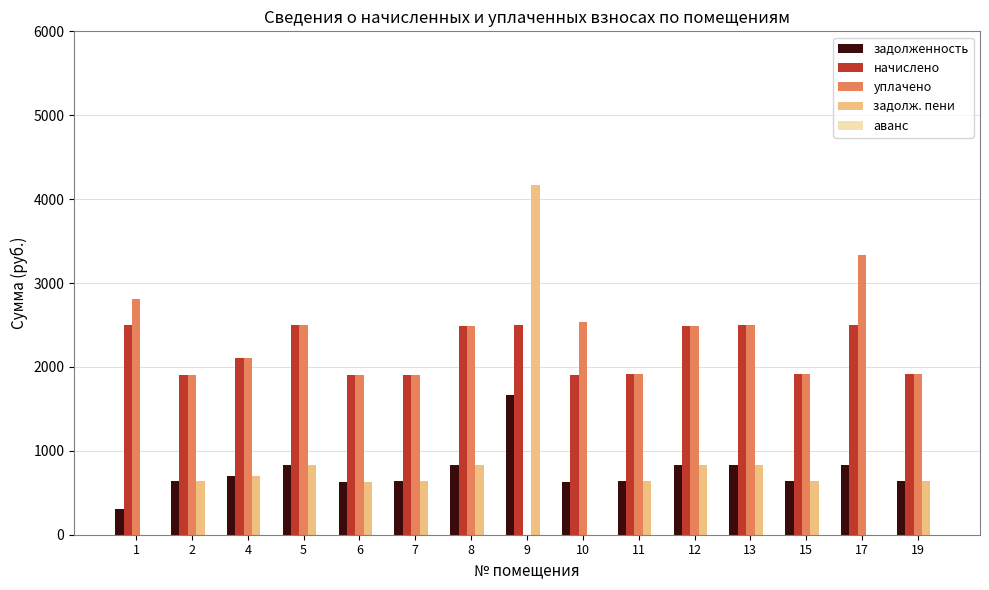

Between 4 and 17, which series saw the biggest shift?

уплачено